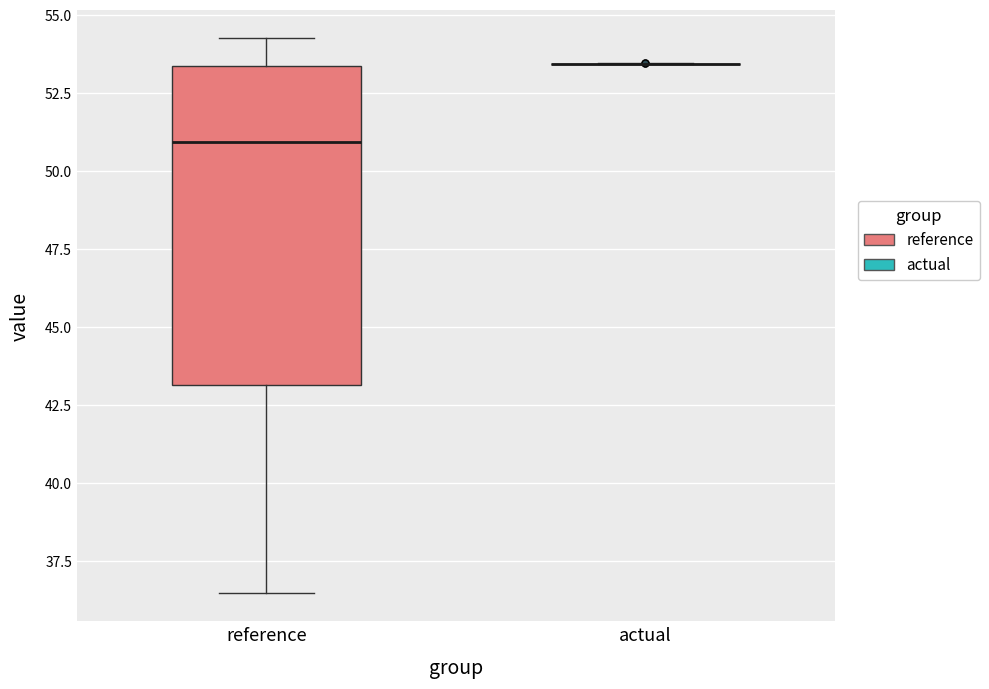

Reading left to right, read every box against the y-axis: the position of its median line, the range the box covers, and the ends of its whiskers. The values are not printed on the chart, so give them approximately, as read against the axis.

reference: median 51.0, box 43.0 to 53.5, whiskers 36.5 to 54.5
actual: box collapsed to a line at 53.5, whiskers 53.5 to 53.5